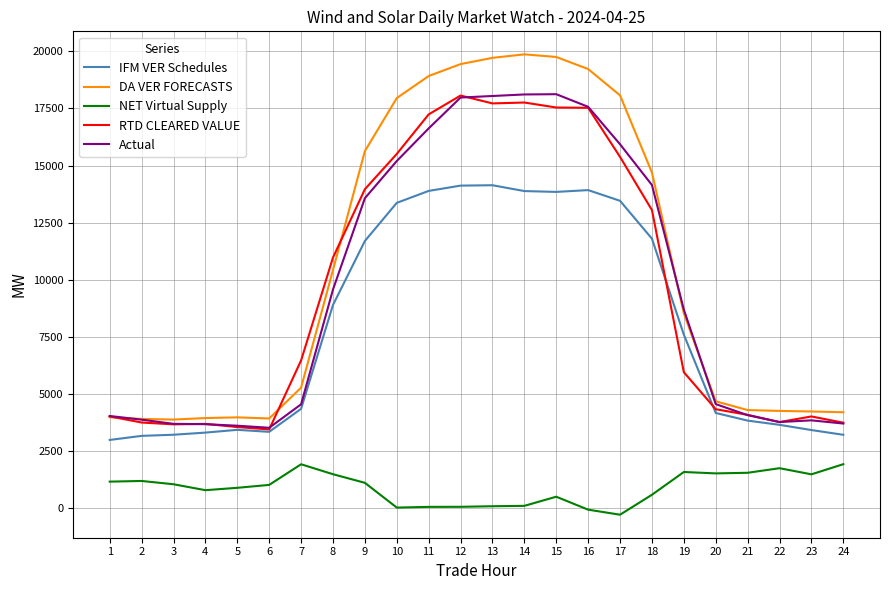

True or false: NET Virtual Supply and Actual intersect in this chart.

False